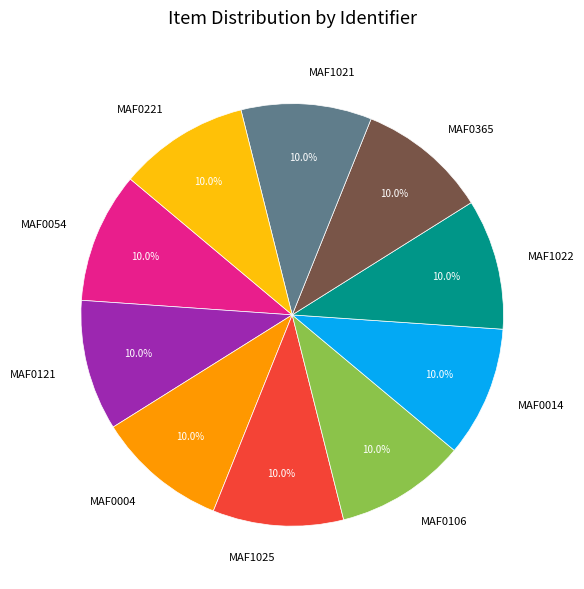

Count the number of slices in the pie.

10